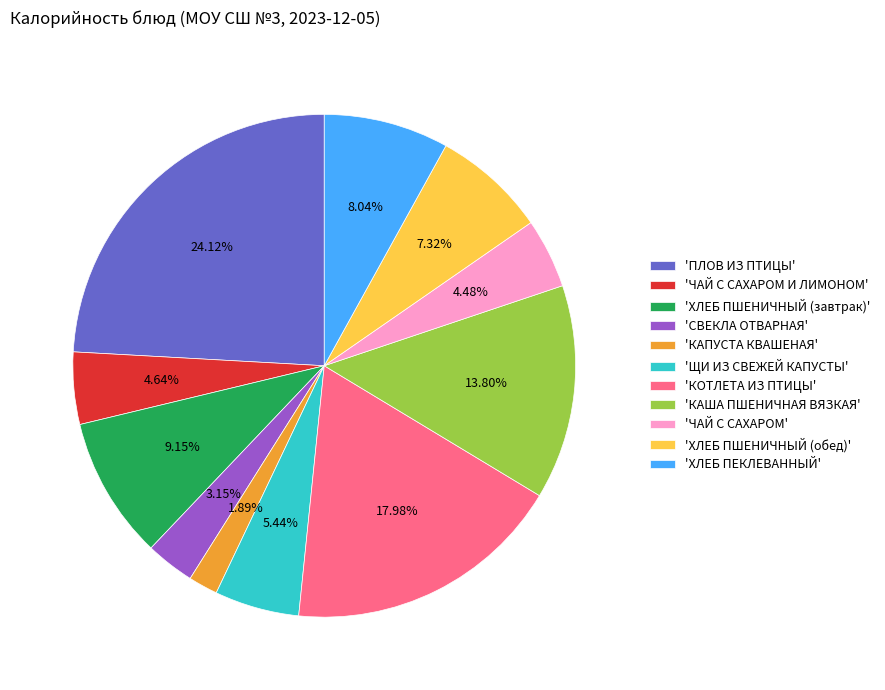

Between 'КОТЛЕТА ИЗ ПТИЦЫ' and 'ХЛЕБ ПЕКЛЕВАННЫЙ', which is larger?

'КОТЛЕТА ИЗ ПТИЦЫ'